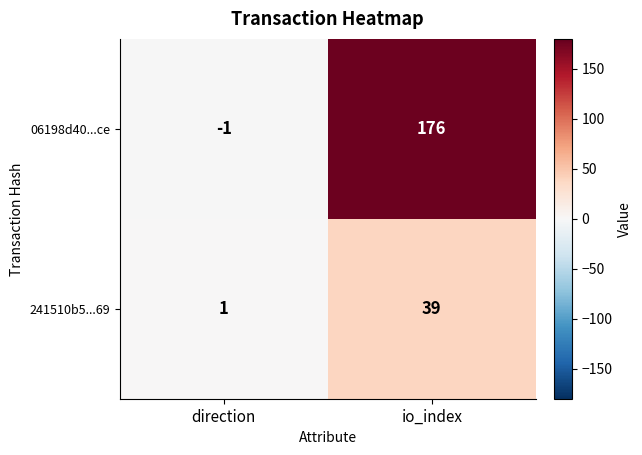

Reading right to left, extract all data points from this chart.

06198d40...ce: io_index=176	direction=-1
241510b5...69: io_index=39	direction=1